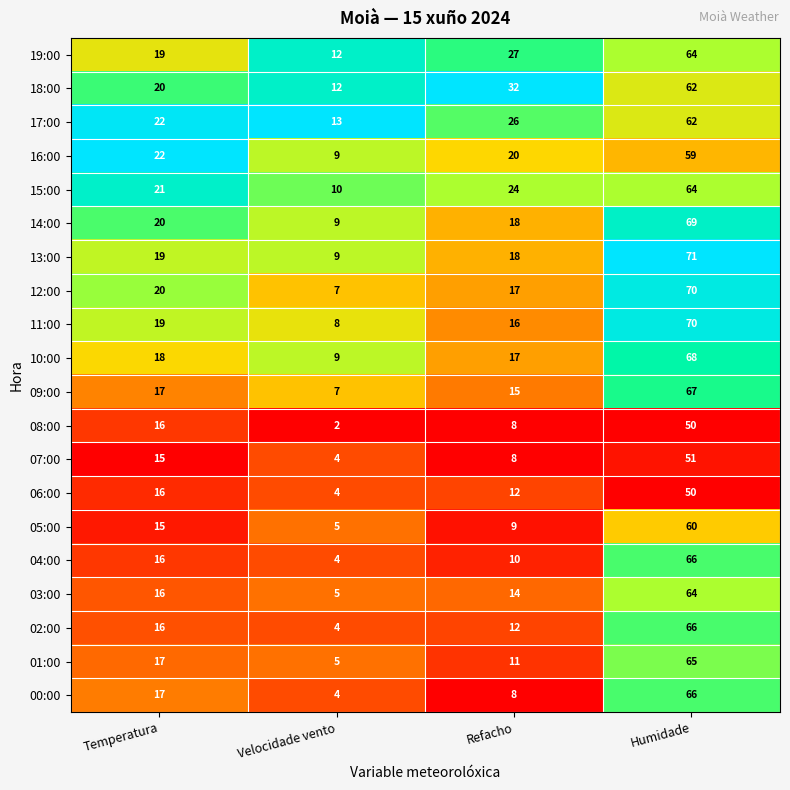

At which label is 01:00 closest to 35?

Temperatura